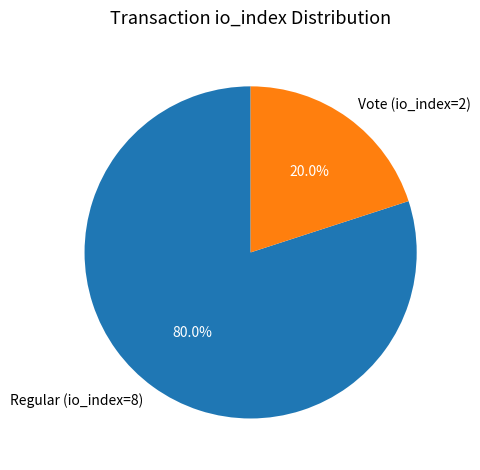

How much of the chart is everything except Regular (io_index=8)?

20.0%